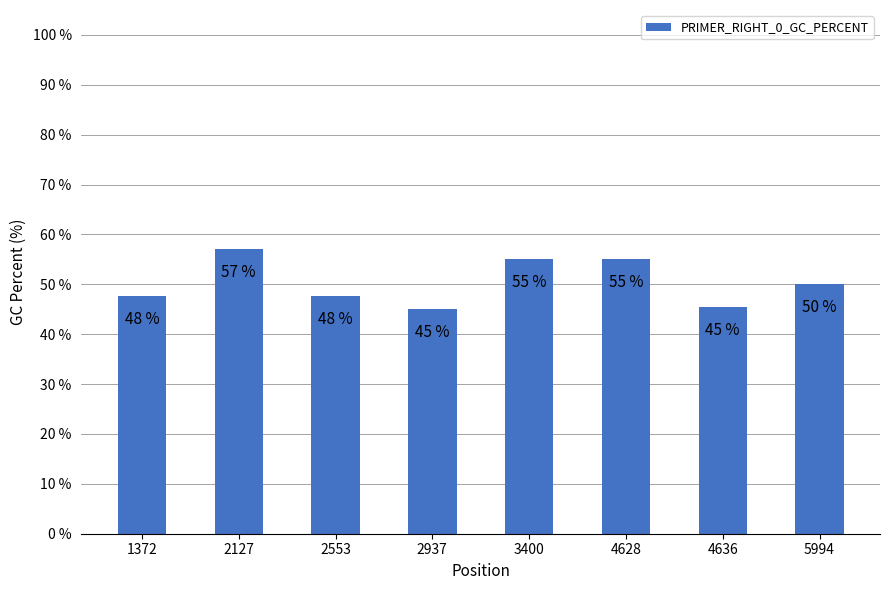

Does the chart contain any negative values?

No